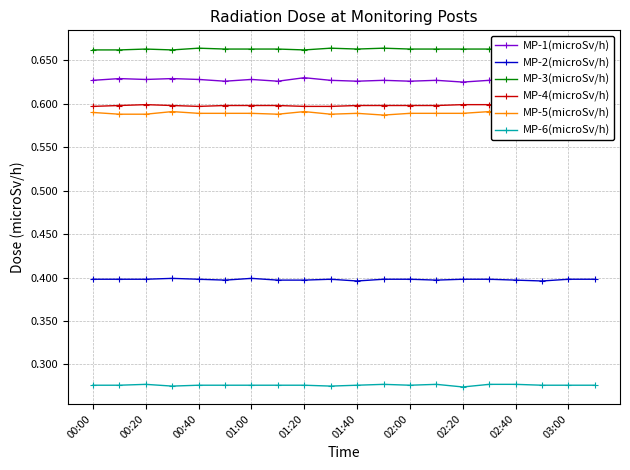

True or false: MP-1(microSv/h) has more than 0 points higher than both neighbors.

True